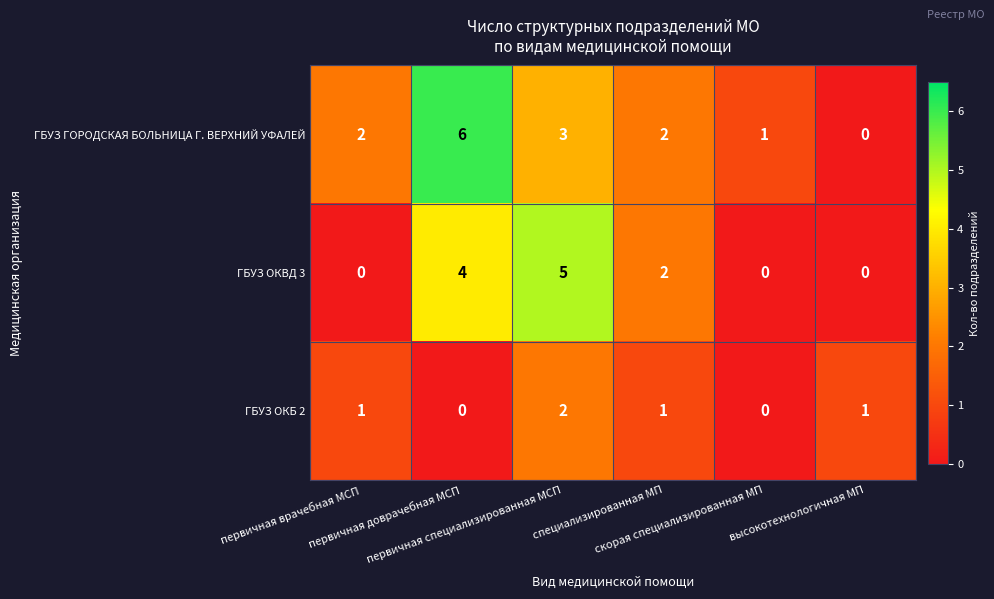

Rank the series by their average value, from highest to lowest.

ГБУЗ ГОРОДСКАЯ БОЛЬНИЦА Г. ВЕРХНИЙ УФАЛЕЙ, ГБУЗ ОКВД 3, ГБУЗ ОКБ 2